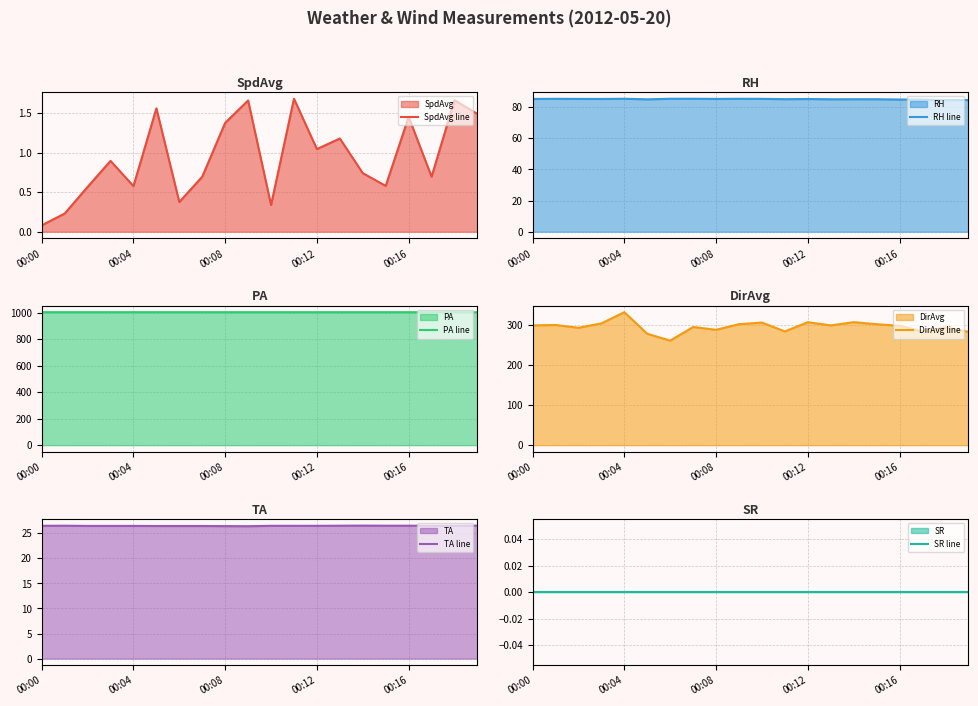

How many interior local peaks does the TA line series have?

2